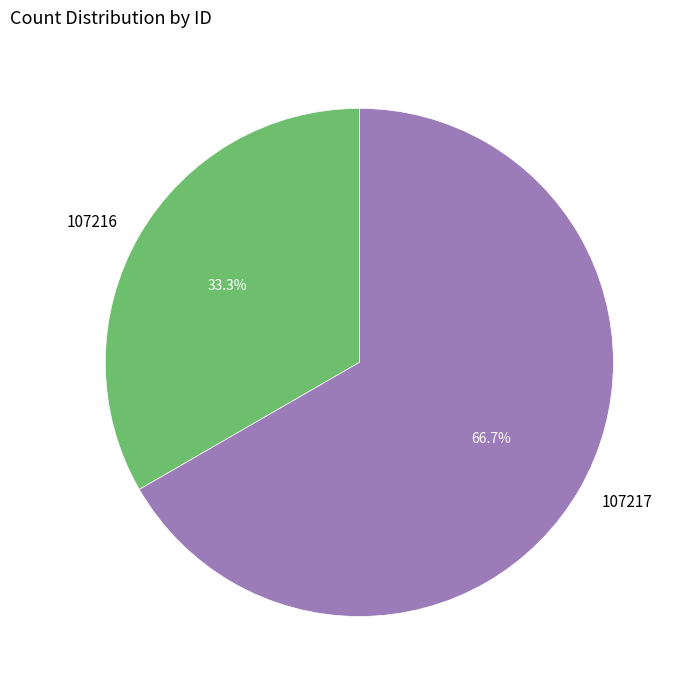

The 107217 slice represents 59% of the pie. True or false?

False